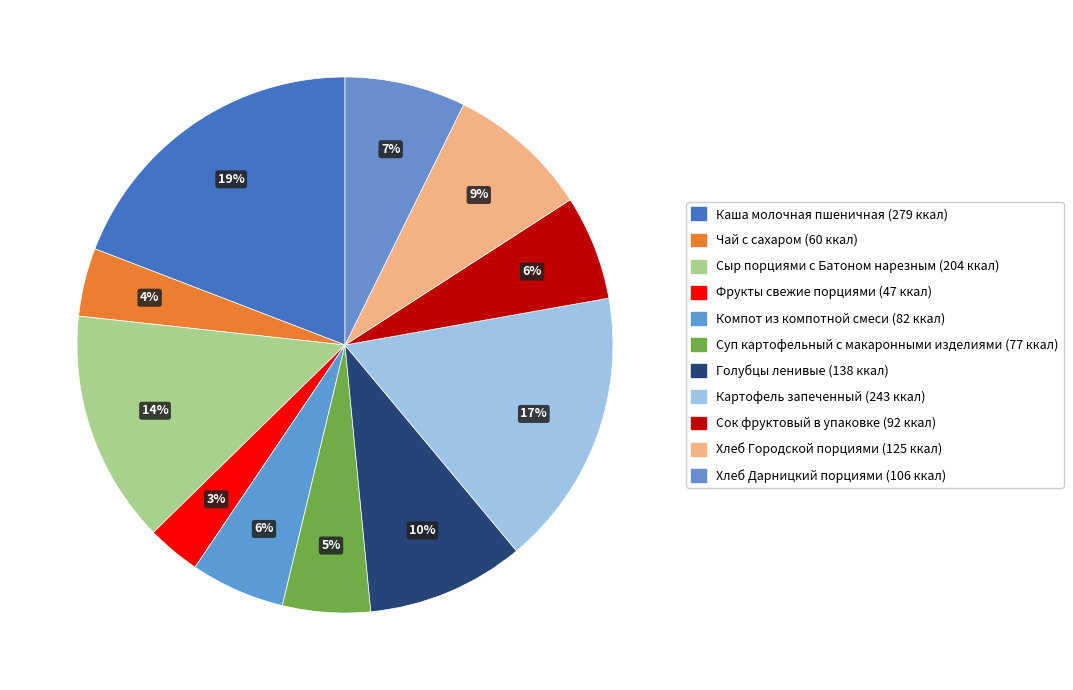

How many slices are in this pie chart?

11